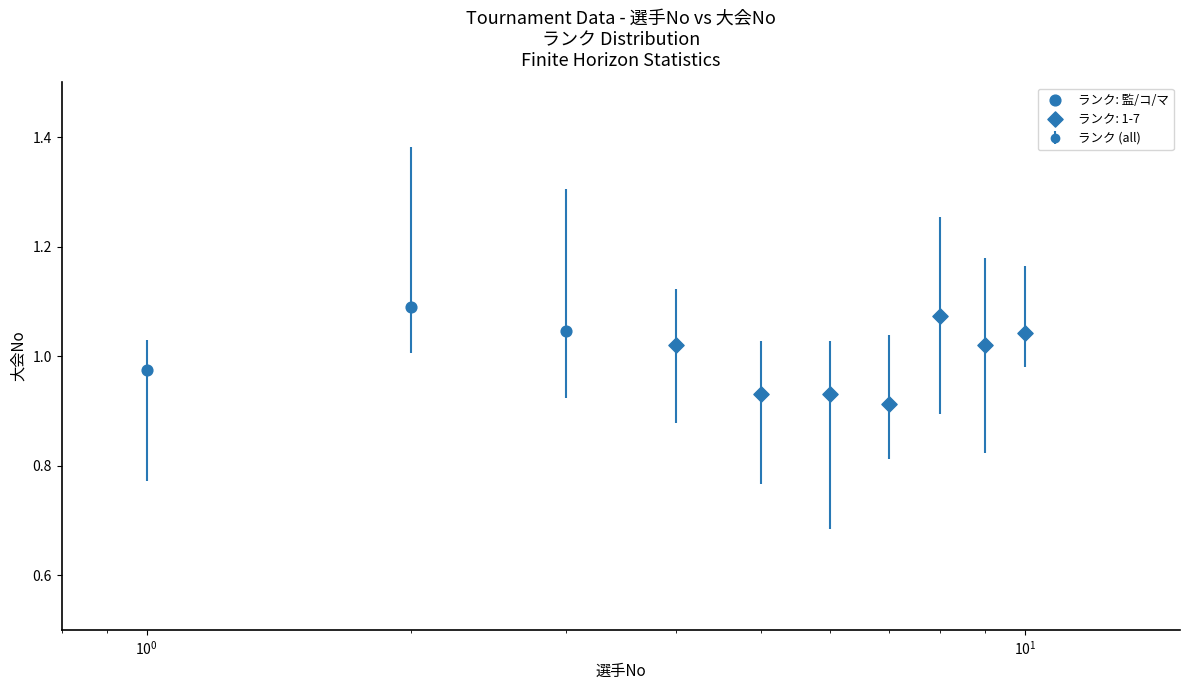

True or false: the data has more than 0 interior local peaks.

True